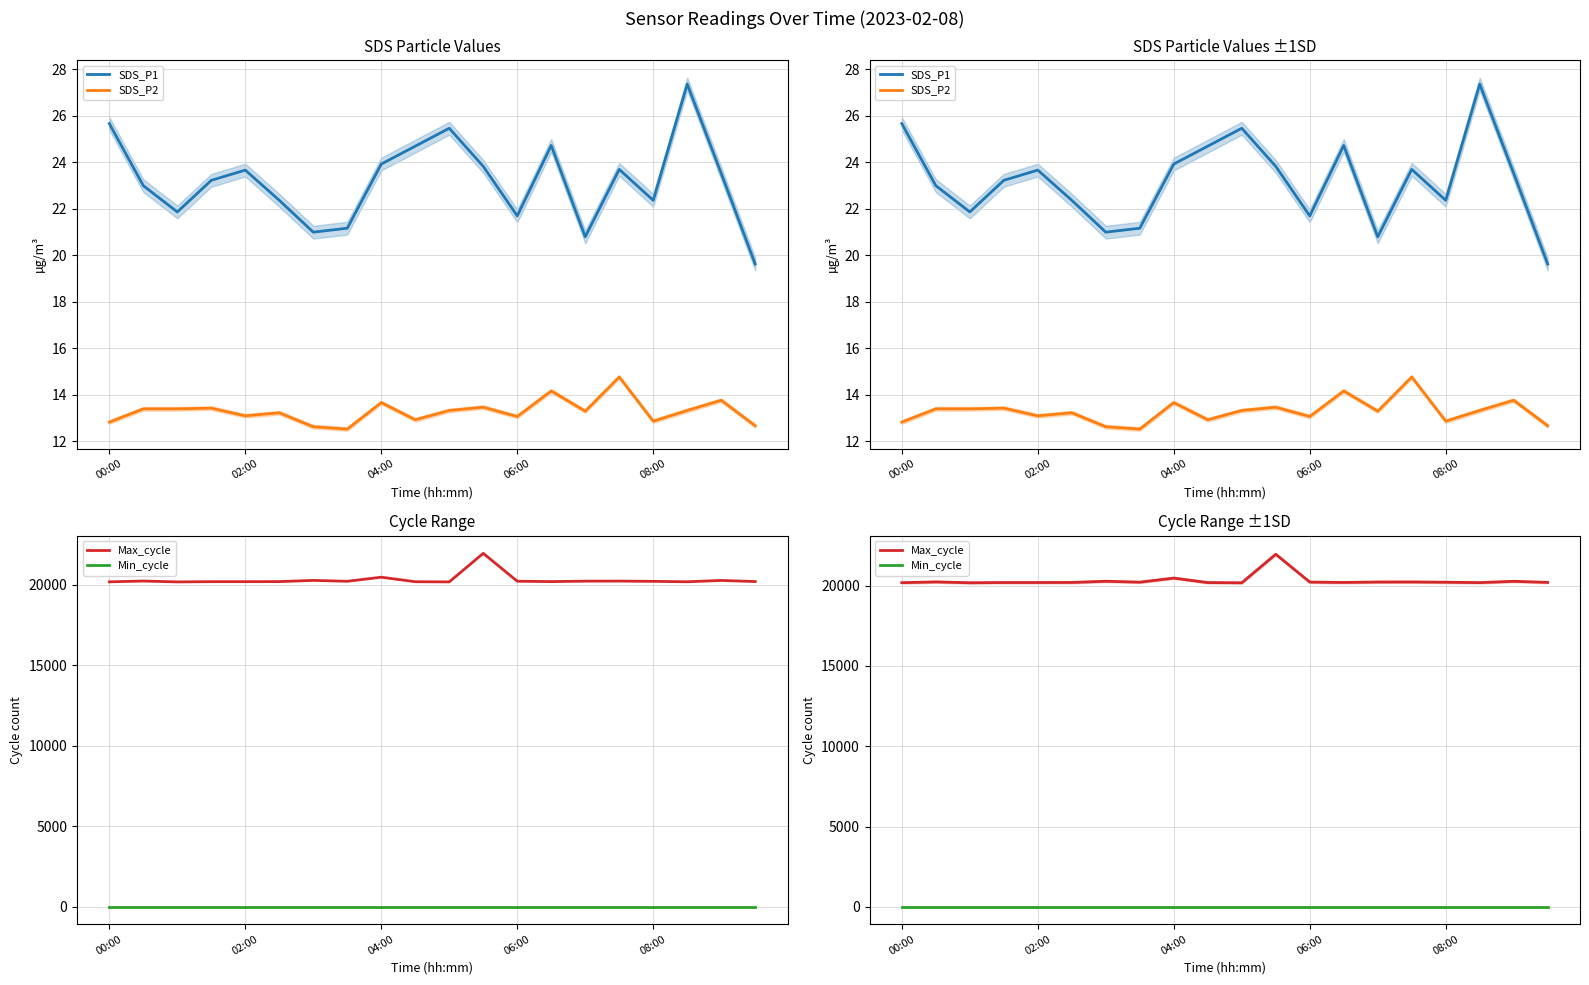

What is the value of the SDS_P1 point at the 20th from the left?

19.6